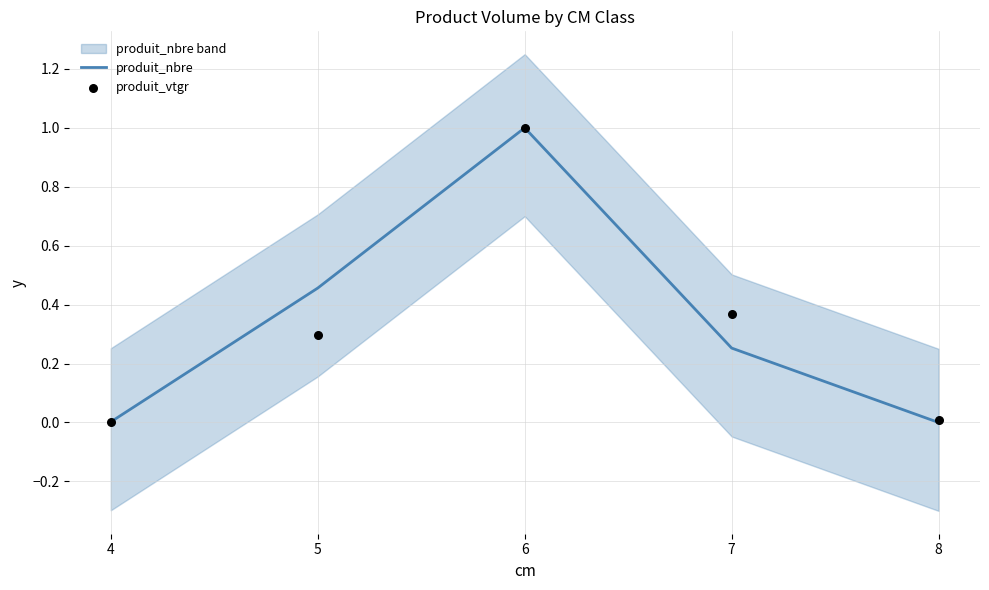

What are all the series names shown in the legend?

produit_nbre, produit_vtgr